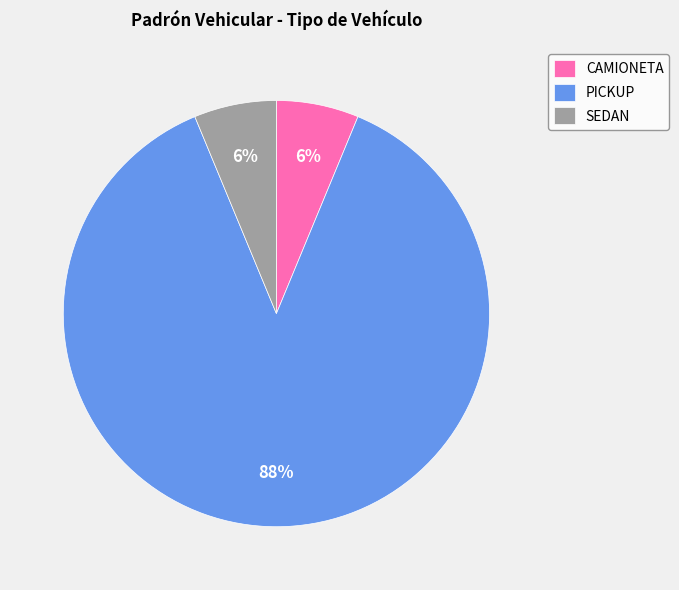

Between PICKUP and CAMIONETA, which is larger?

PICKUP